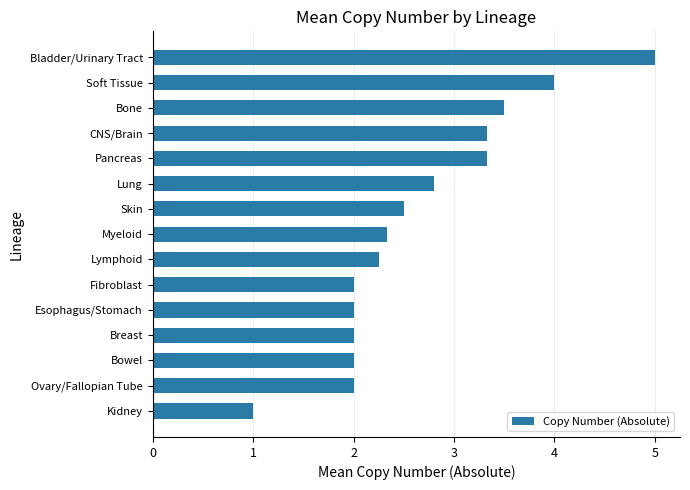

How many distinct data groups are displayed?

1